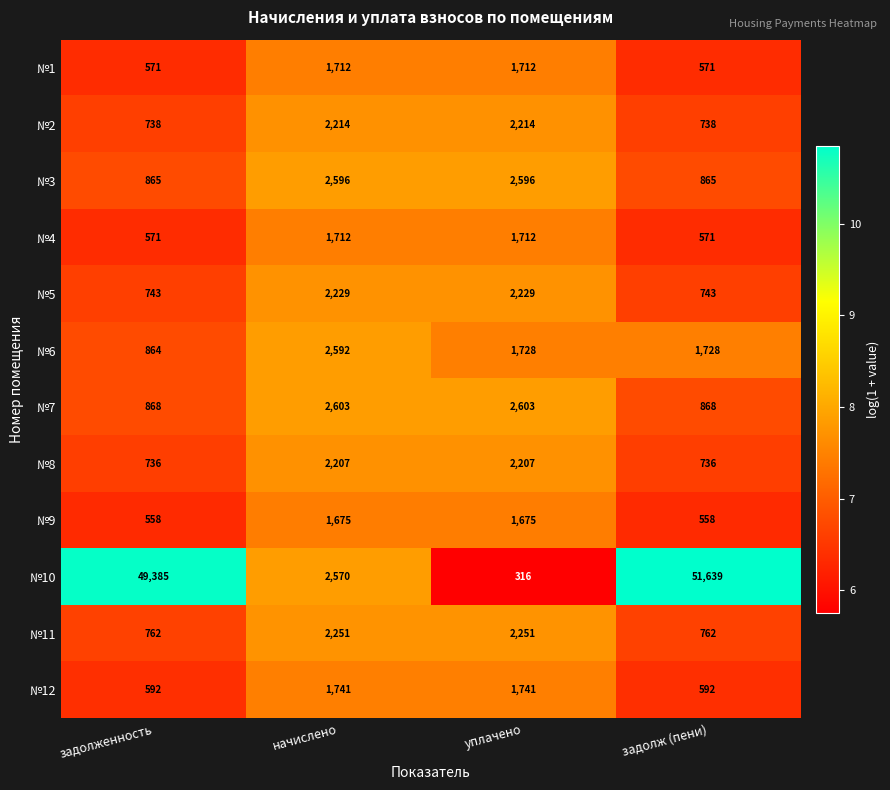

Between задолженность and уплачено, which series saw the biggest shift?

№10